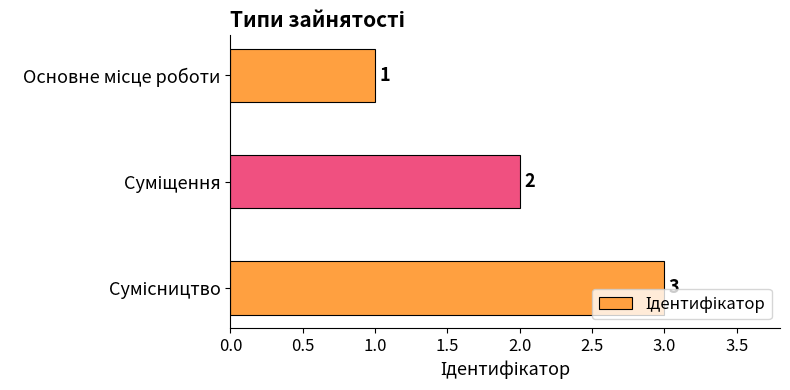

Count the values in the range 1 to 3.

3